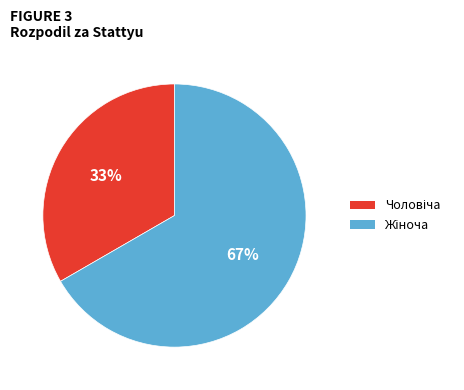

Is there any slice that represents more than half of the pie?

Yes